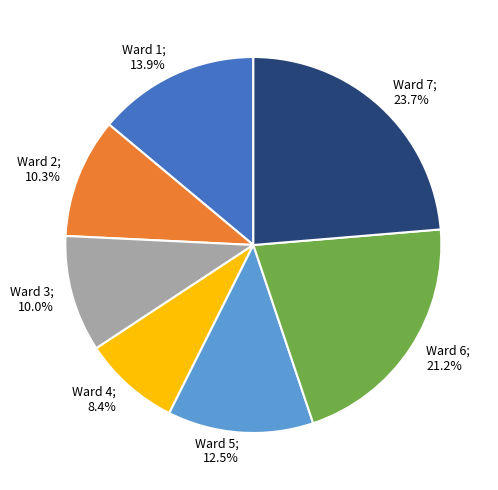

Is there a majority slice in this chart?

No